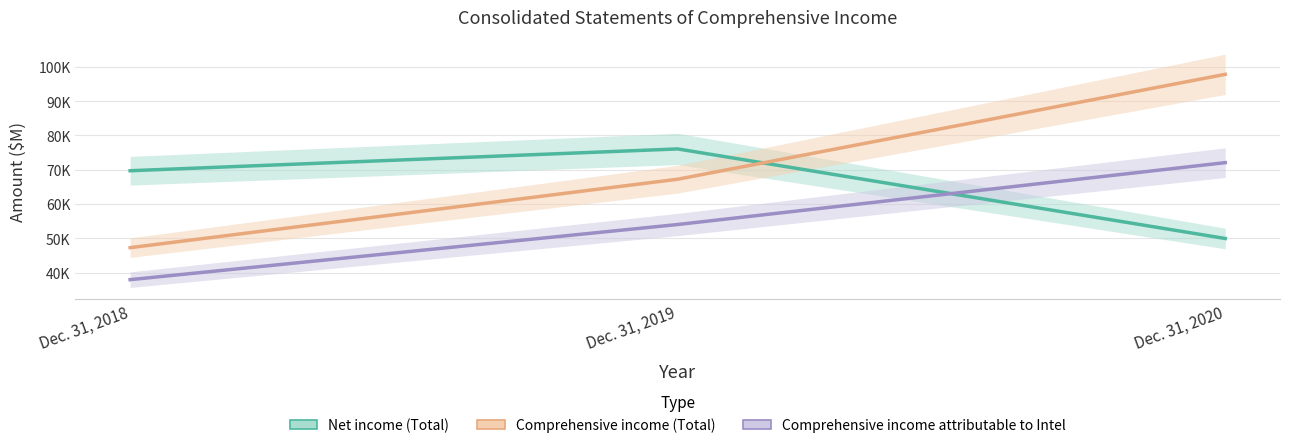

Reading right to left, transcribe all the data shown in this chart.

Net income (Total): Dec. 31, 2020=49968	Dec. 31, 2019=76070	Dec. 31, 2018=69715
Comprehensive income (Total): Dec. 31, 2020=97809	Dec. 31, 2019=67244	Dec. 31, 2018=47298
Comprehensive income attributable to Intel: Dec. 31, 2020=72075	Dec. 31, 2019=54046	Dec. 31, 2018=37975